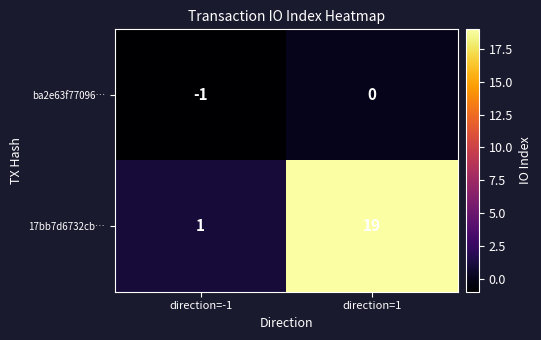

Where is ba2e63f77096… nearest to the value 0?

direction=1